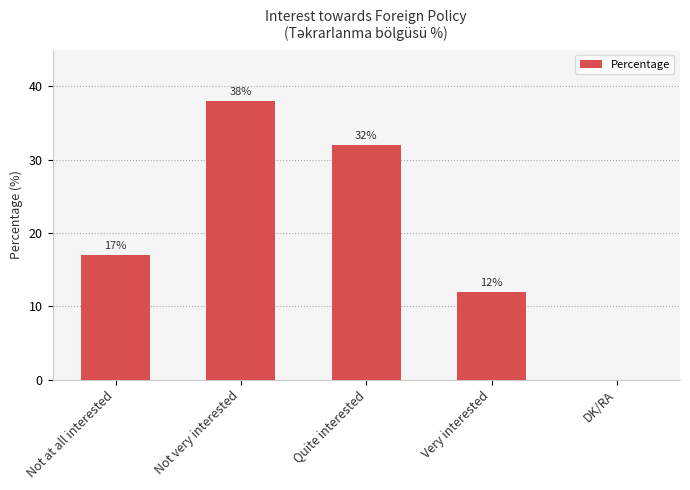

Reading right to left, transcribe all the data shown in this chart.

0	12	32	38	17